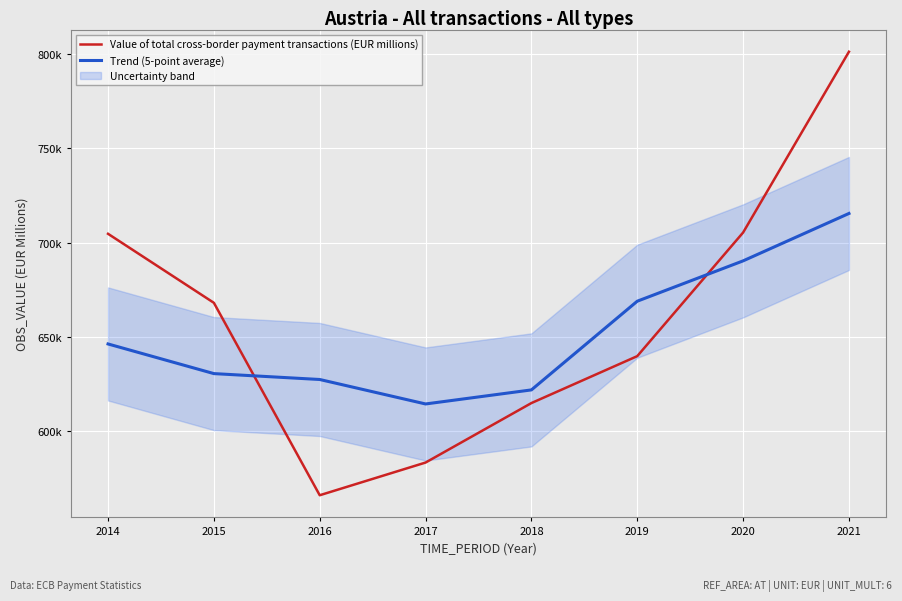

Is the value of Trend (5-point average) at 2017 greater than the value of Value of total cross-border payment transactions (EUR millions) at 2016?

Yes